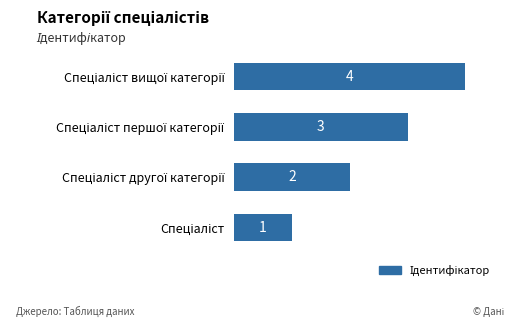

How many values are between 2 and 4?

3